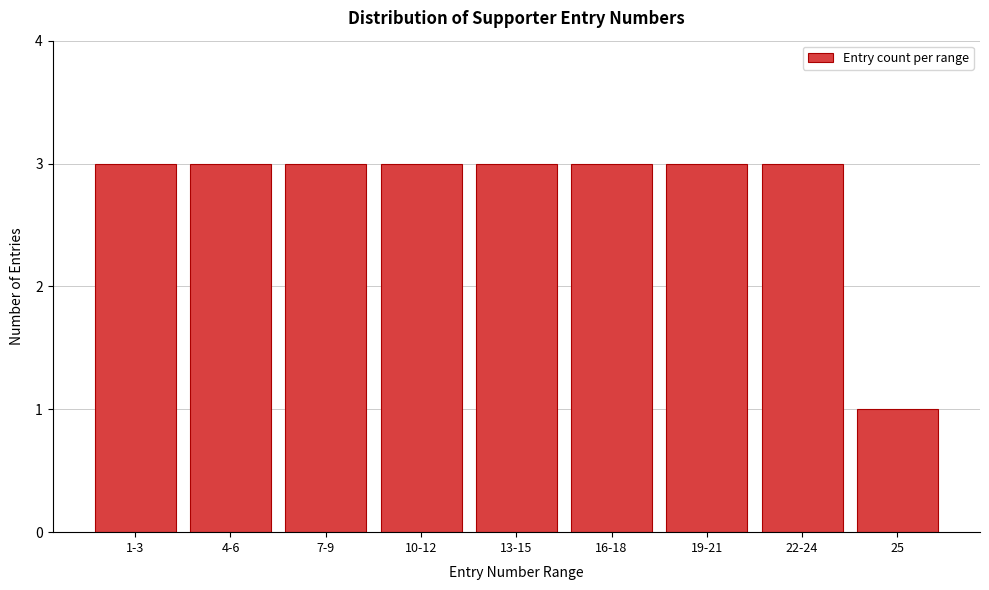

Reading left to right, what are all the values shown in this chart?

1-3=3	4-6=3	7-9=3	10-12=3	13-15=3	16-18=3	19-21=3	22-24=3	25=1